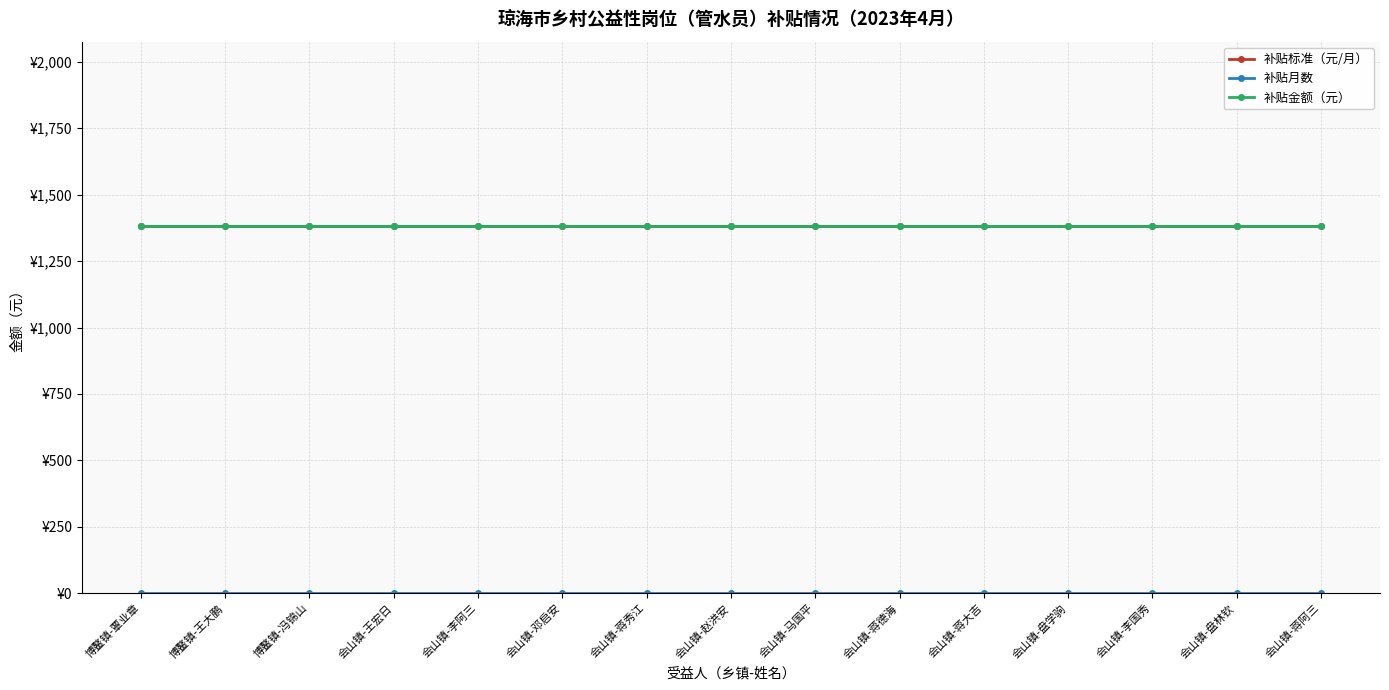

Which series has the widest spread of values?

补贴标准（元/月）